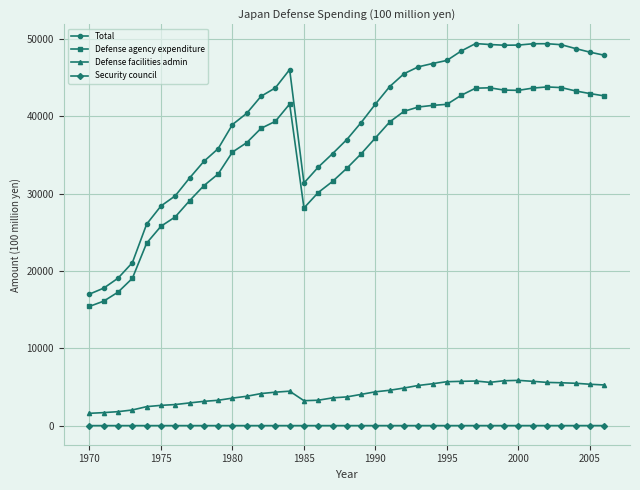

Count the number of data series in this chart.

4